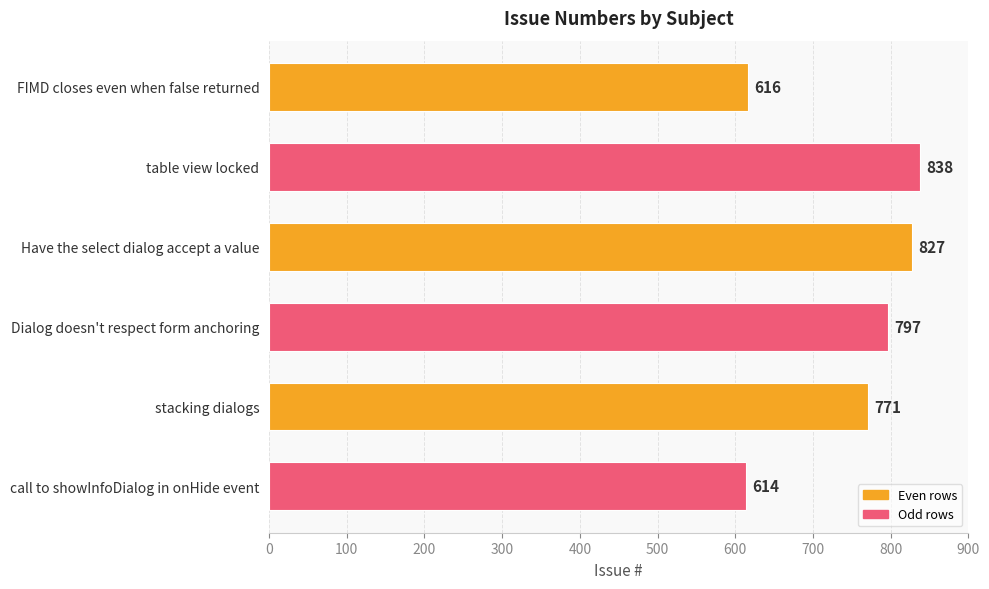

At which label is the value closest to 726?

stacking dialogs